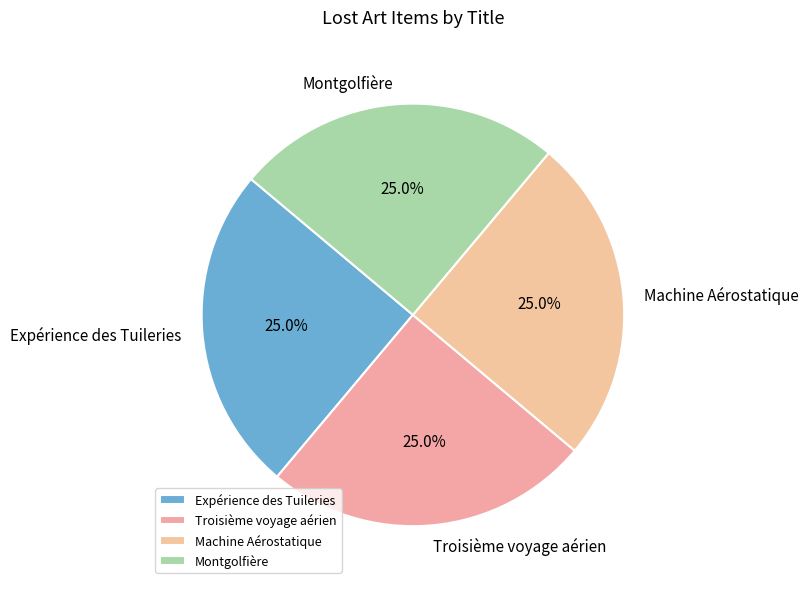

What is the ratio of the value at Machine Aérostatique to the value at Montgolfière?

1.0